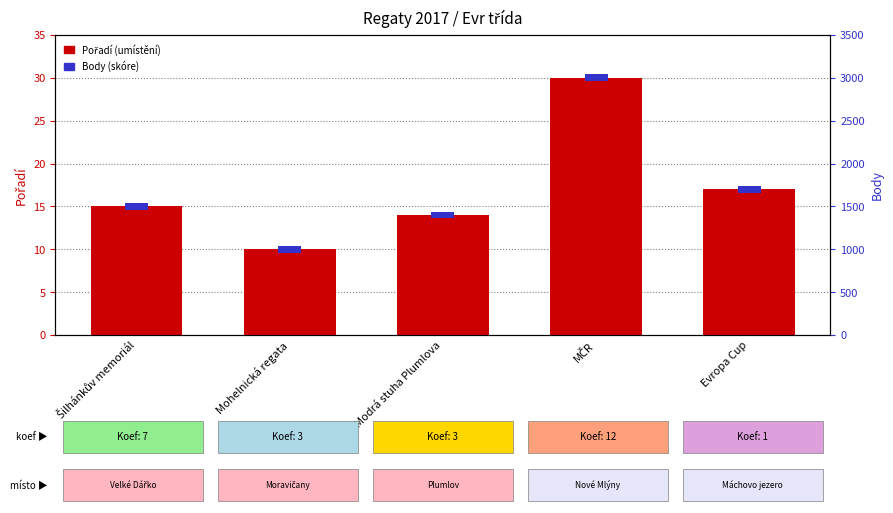

Is it true that the value at MČR is 30?

True